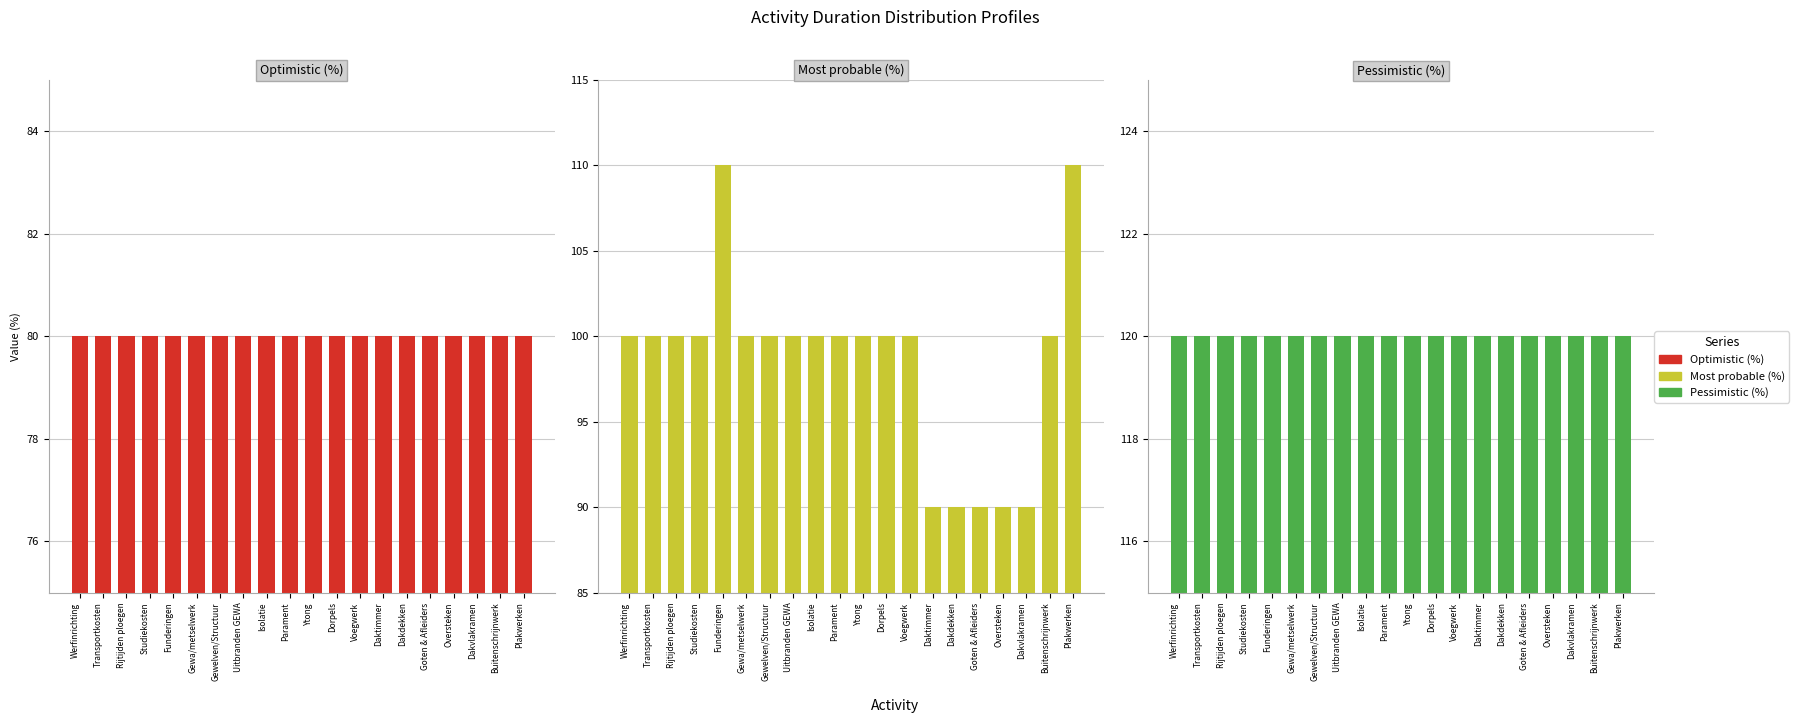

Rank the series by their maximum value, from lowest to highest.

Optimistic (%), Most probable (%), Pessimistic (%)